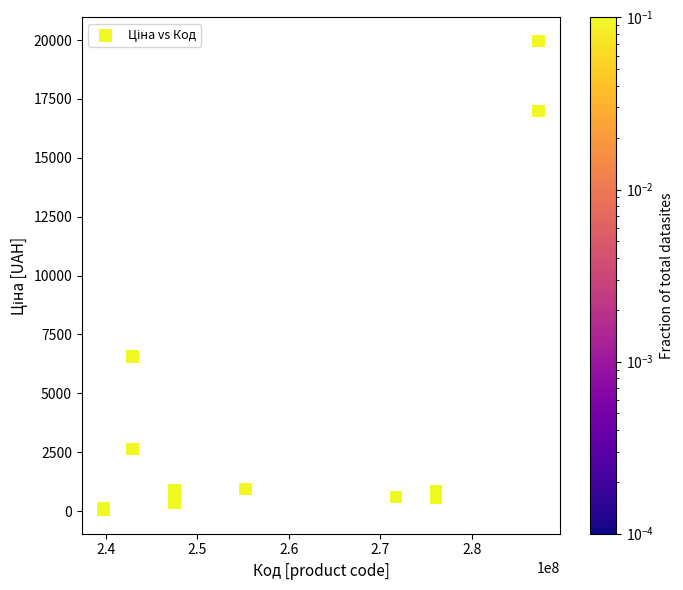

What Y value in the scatter plot is closest to 9998?

6568.8